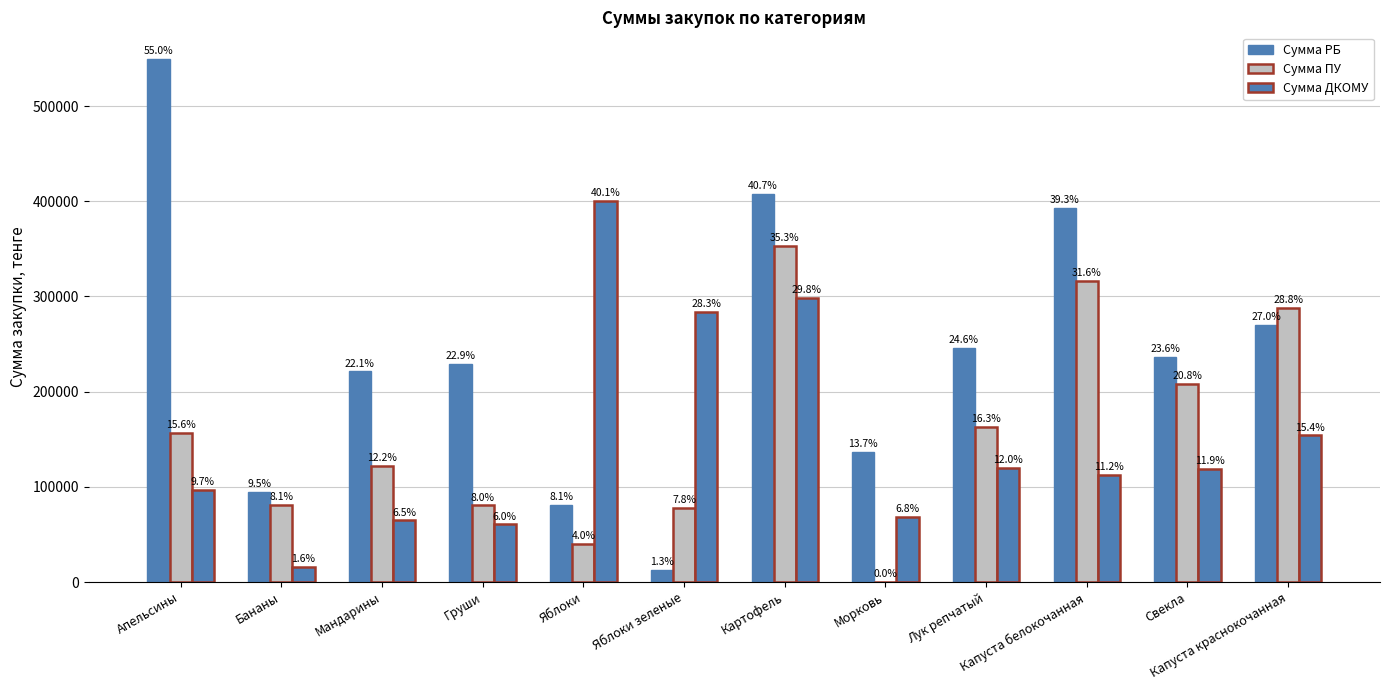

How many groups of bars are there?

12